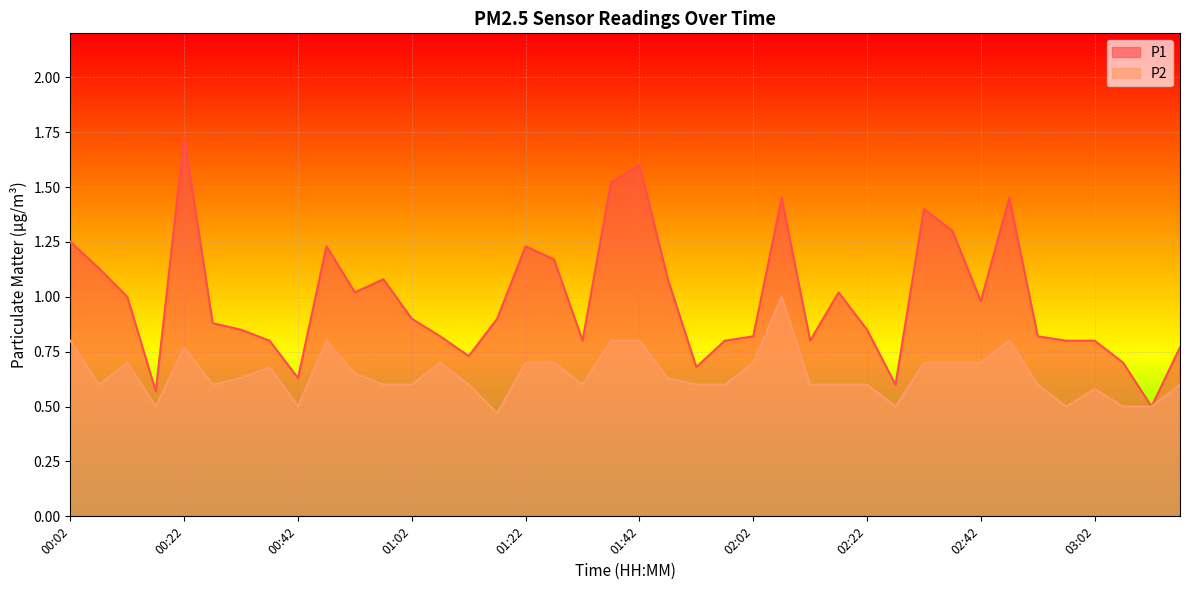

At how many categories does at least one series exceed 1?

16